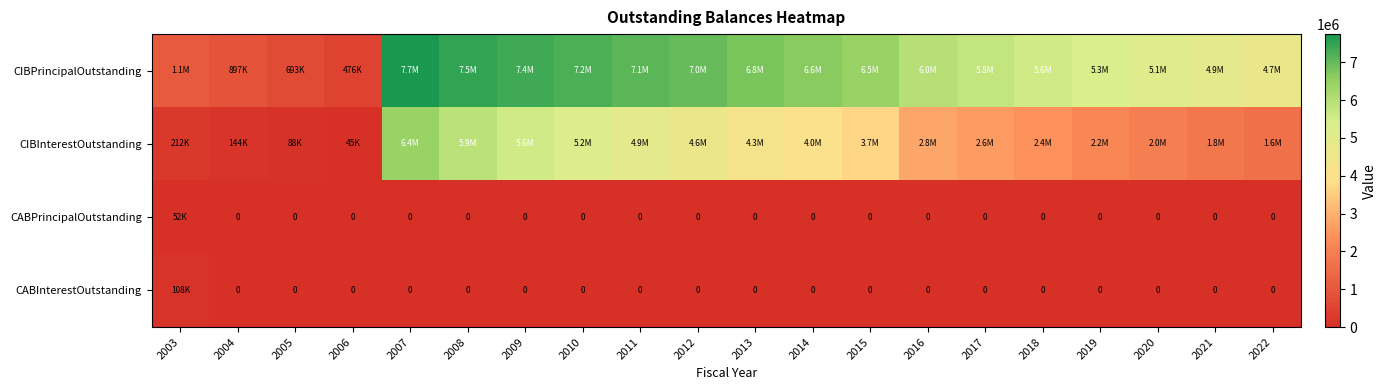

Rank the series by their maximum value, from lowest to highest.

CABPrincipalOutstanding, CABInterestOutstanding, CIBInterestOutstanding, CIBPrincipalOutstanding